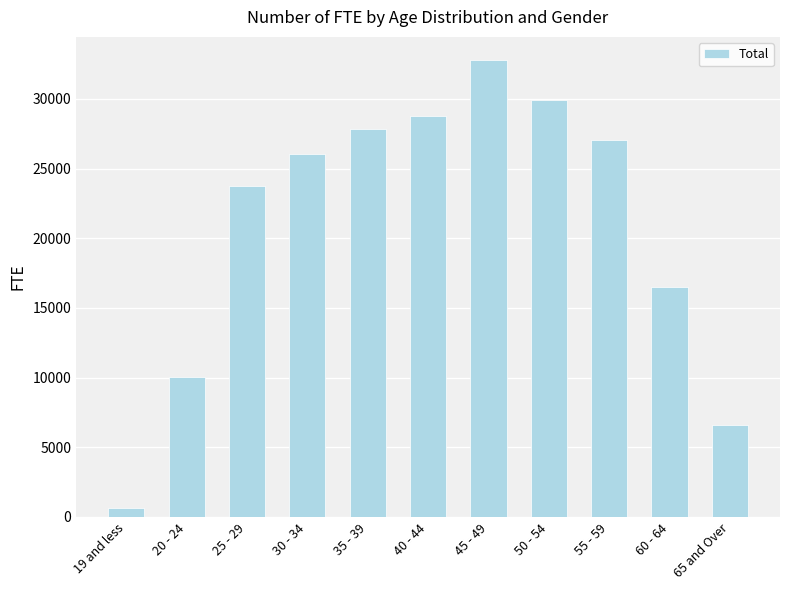

At which category does the chart reach its peak across all series?

45 - 49